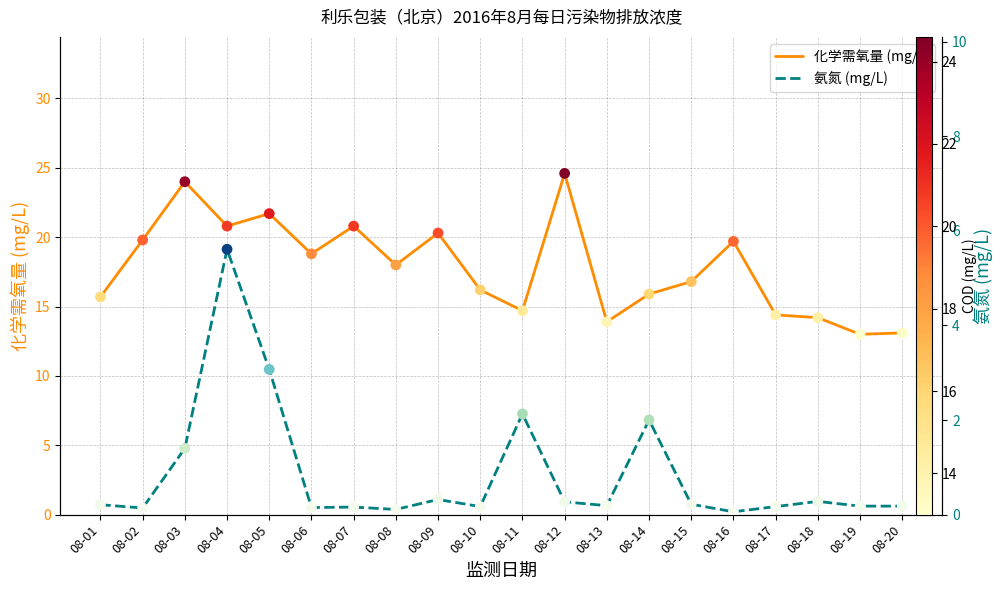

What are all the series names shown in the legend?

化学需氧量 (mg/L), 氨氮 (mg/L)